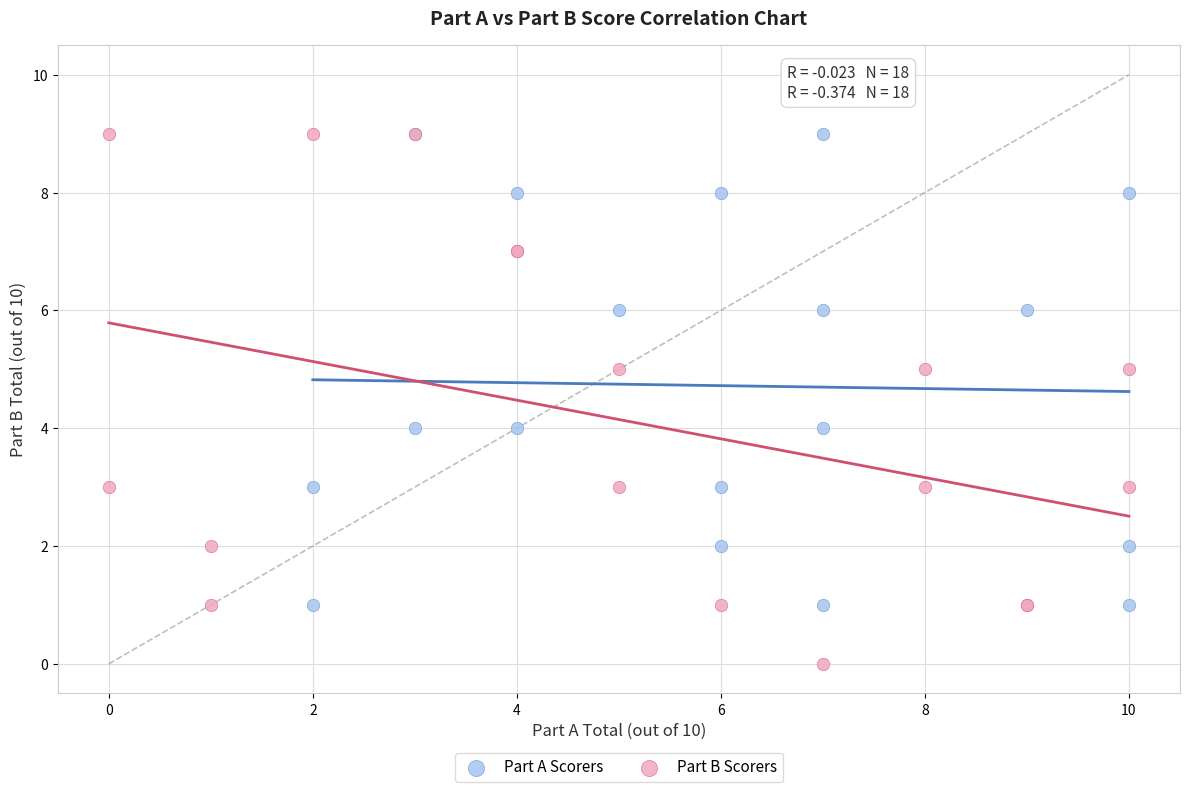

Which series contains the lowest Y value?

Part B Scorers